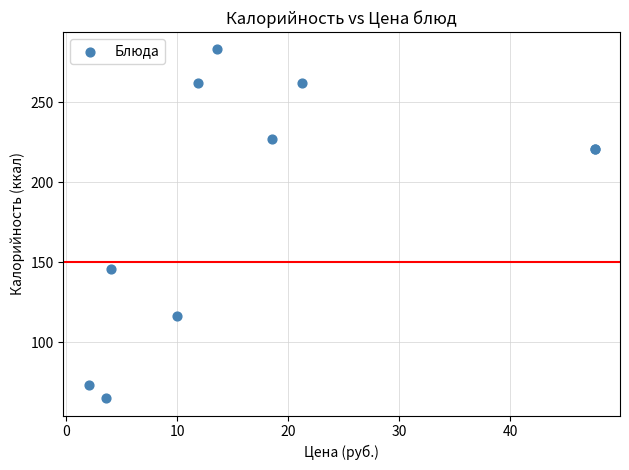

What Y value in the scatter plot is closest to 174?

146.0